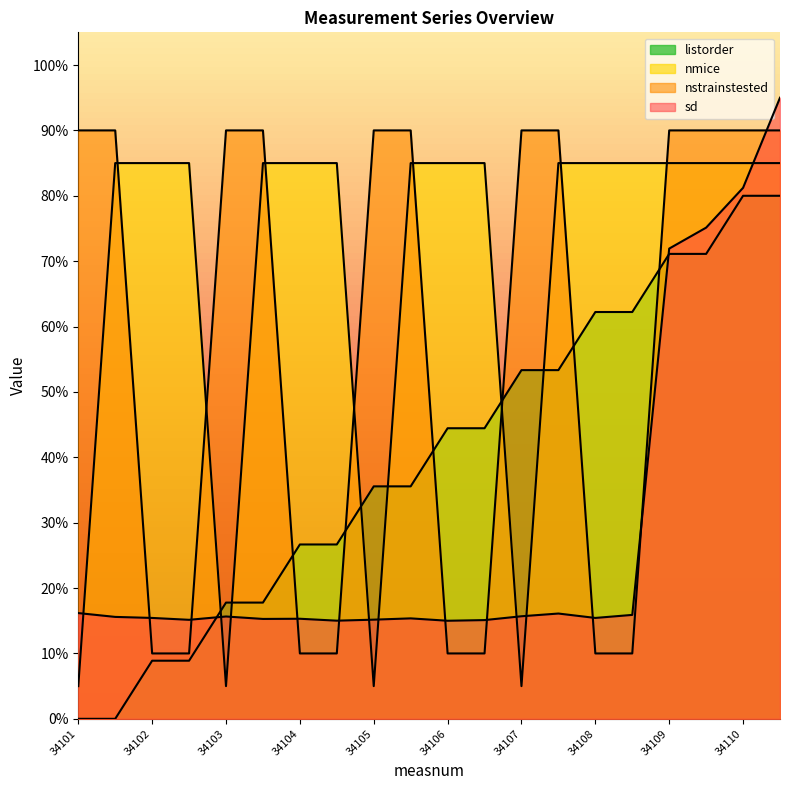

What is the sum of all nmice values?

1380.0